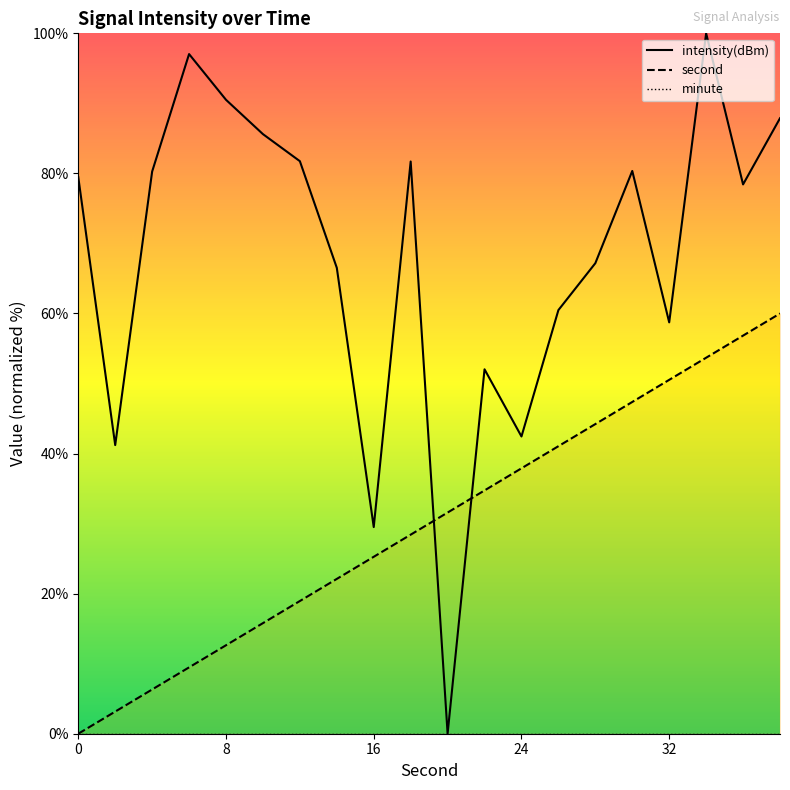

The second series shows 6.3 at 4. True or false?

True